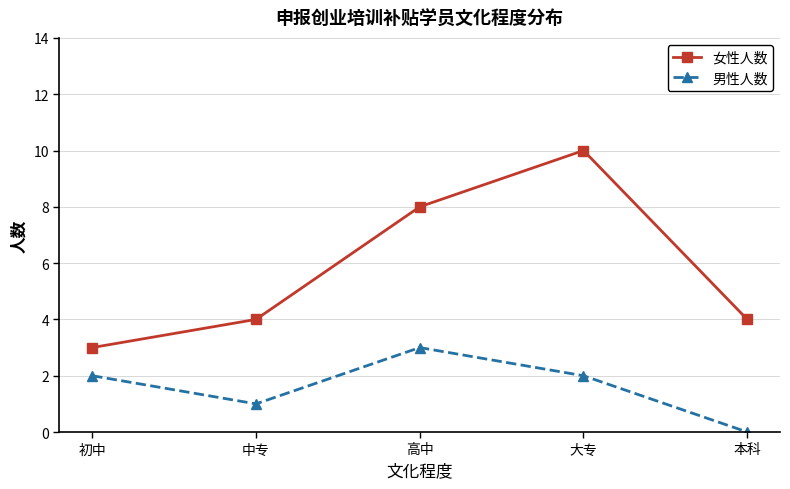

Count the number of categories in the chart.

5